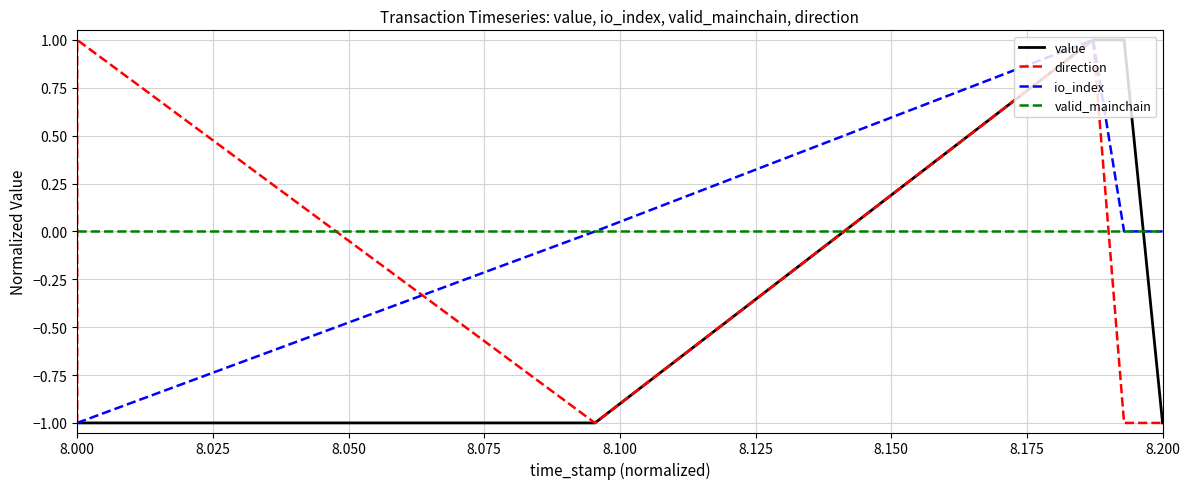

Count the io_index values in the range -1 to 0.

5